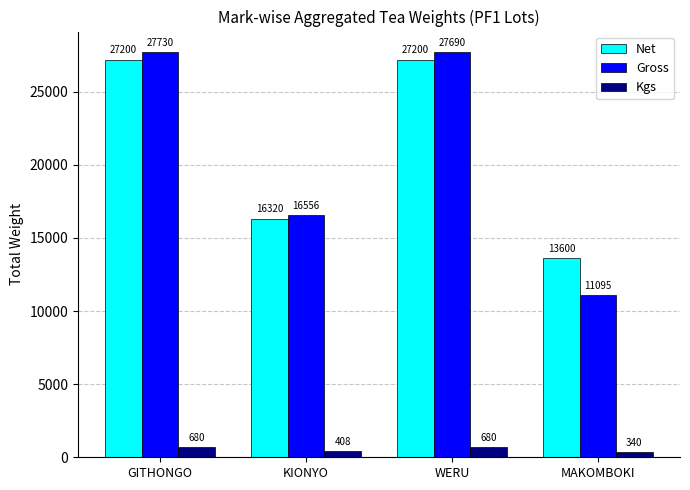

What is the minimum value for Gross?

11095